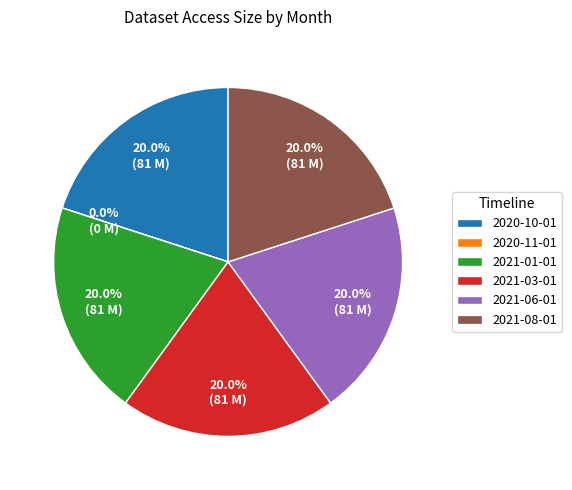

Is it true that 2020-10-01 is 6% of the pie?

False